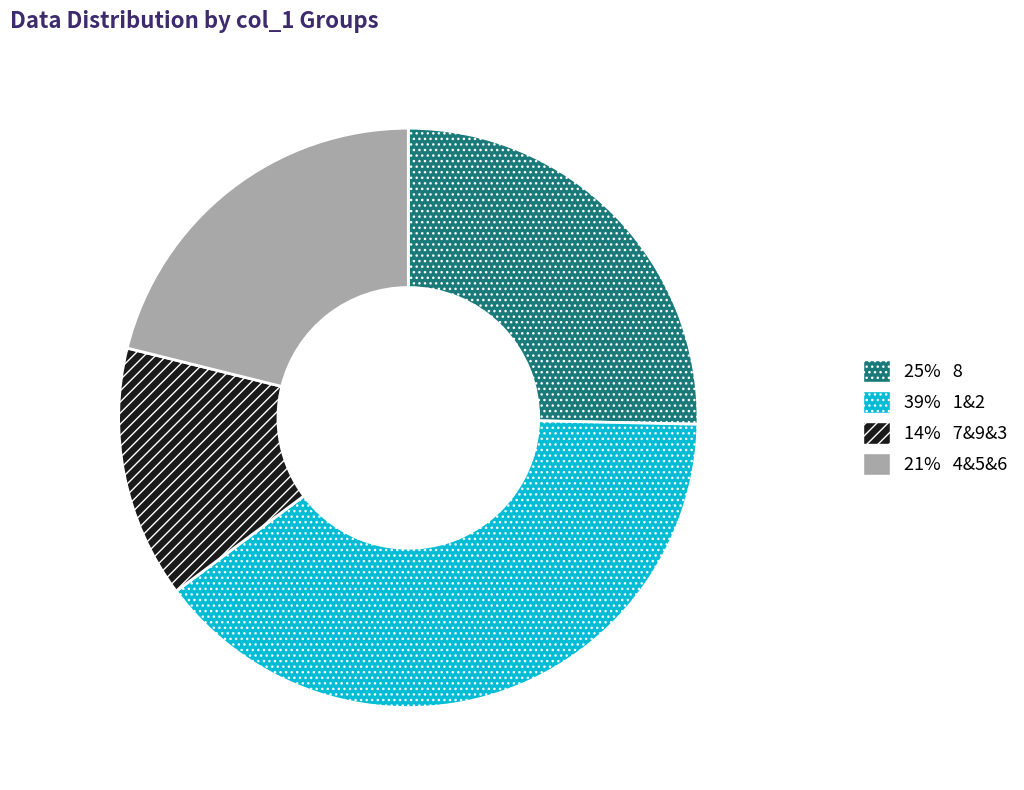

Is there a majority slice in this chart?

No